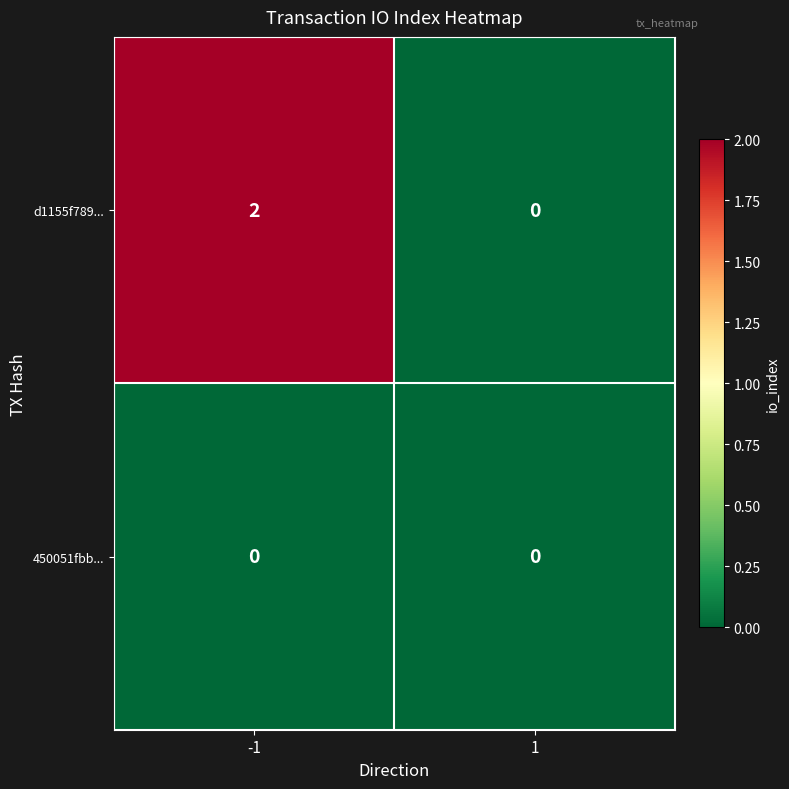

At which category does the chart reach its peak across all series?

-1